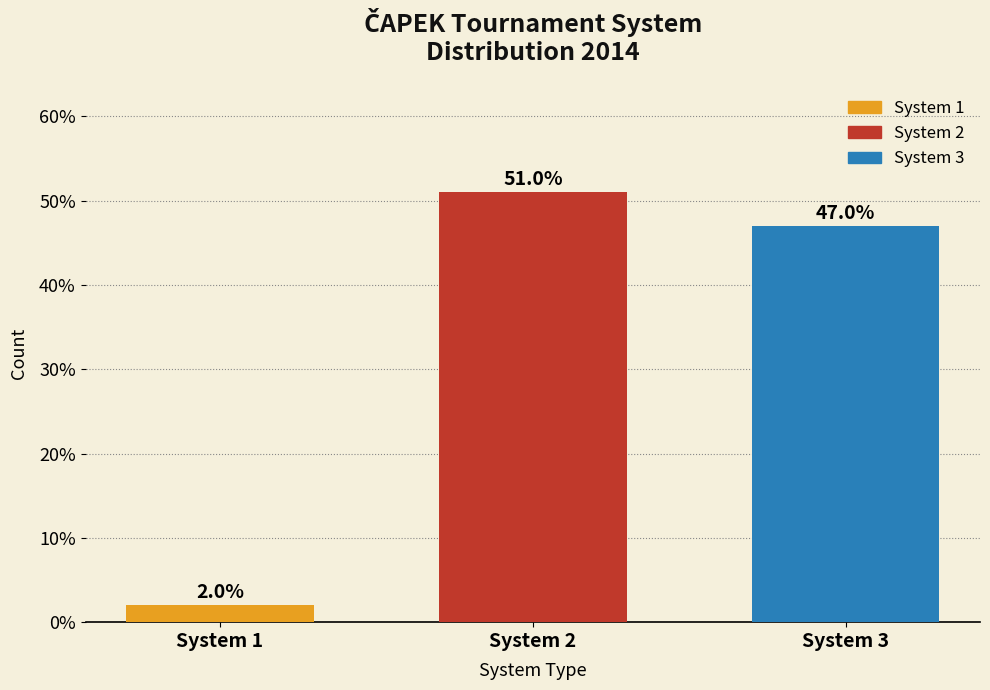

Reading left to right, transcribe all the data shown in this chart.

System 1=2	System 2=51	System 3=47